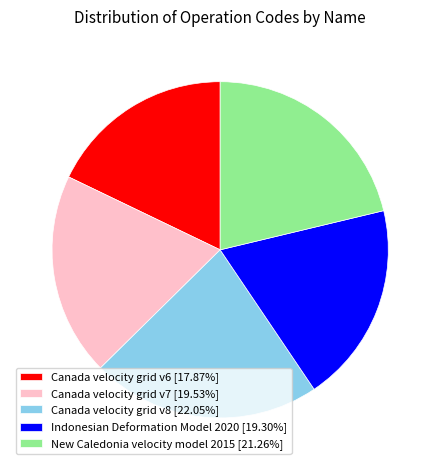

Is it true that Canada velocity grid v6 is 11% of the pie?

False